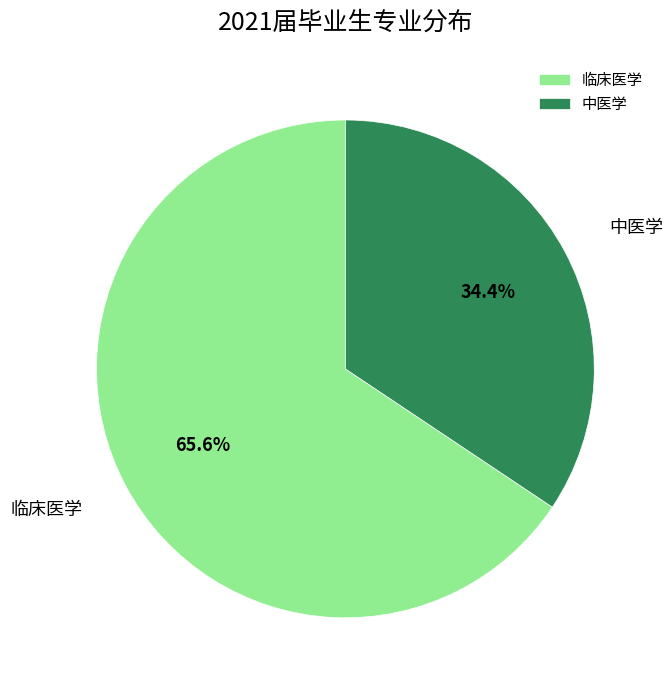

Combined, do 中医学 and 临床医学 account for over 50%?

Yes